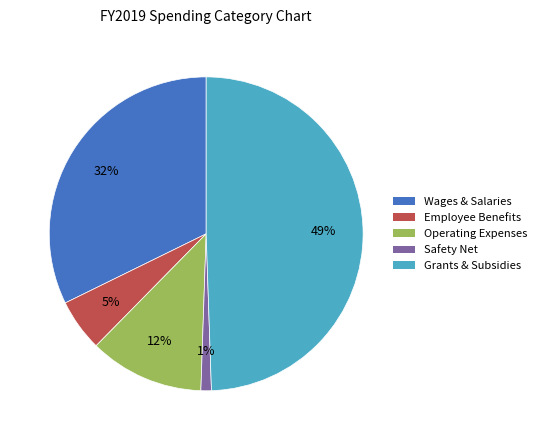

Is Employee Benefits the majority of the pie?

No